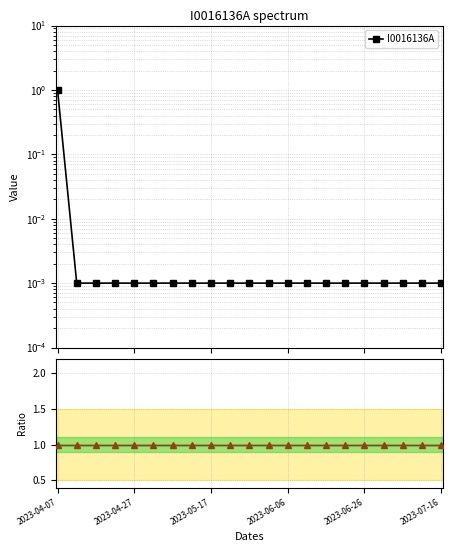

What is the greatest value displayed?

1.0